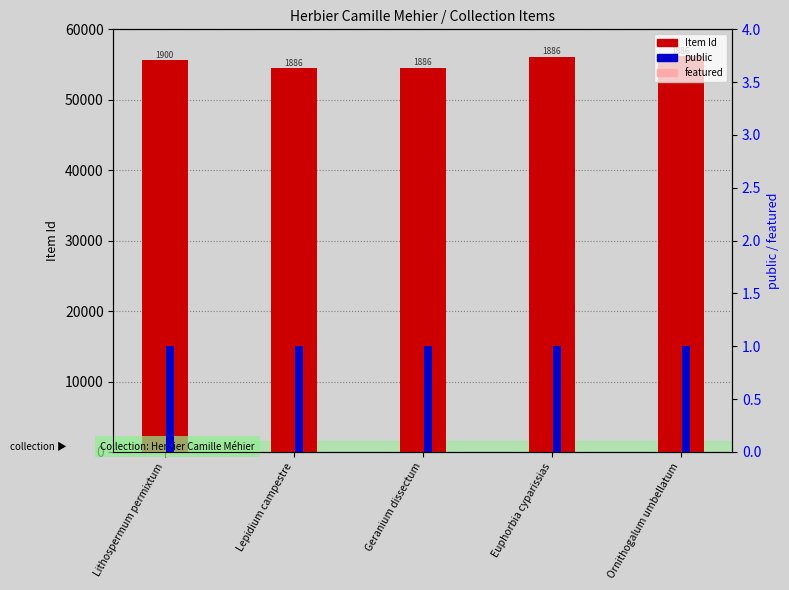

How many groups of bars are there?

5